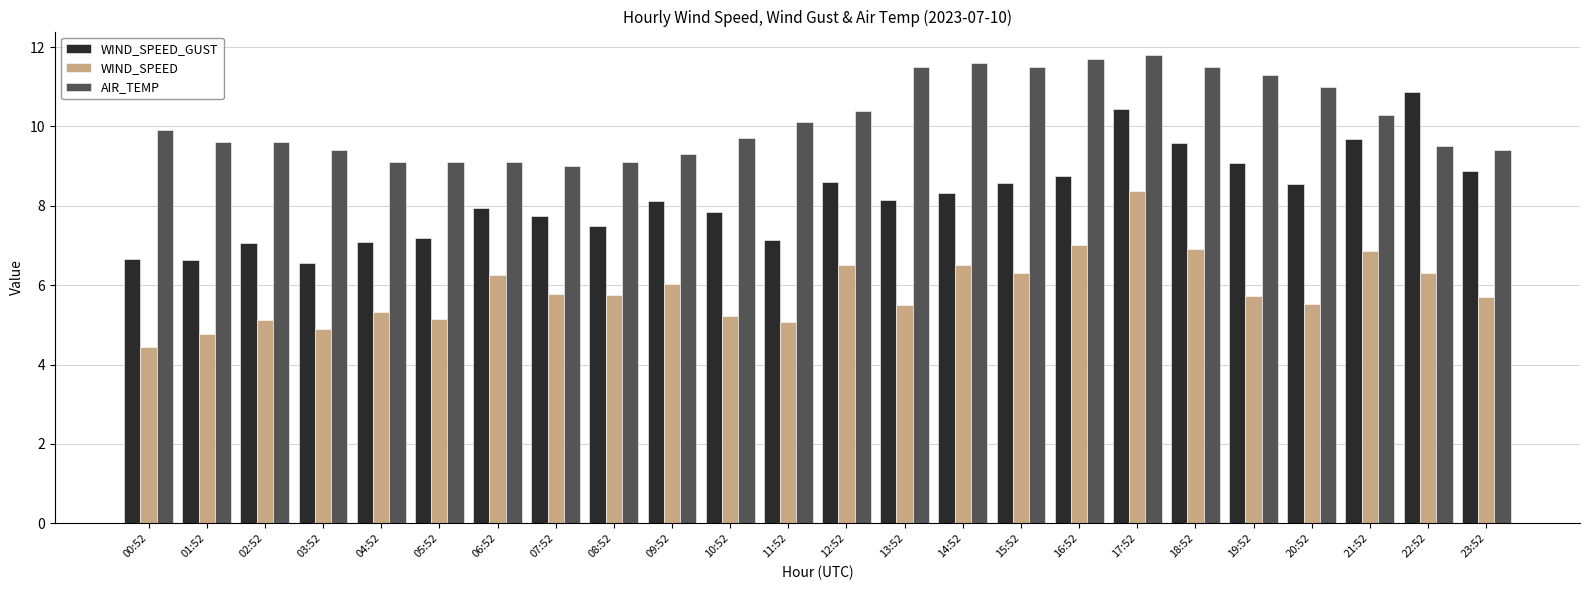

What is the average value of the WIND_SPEED_GUST series?

8.2